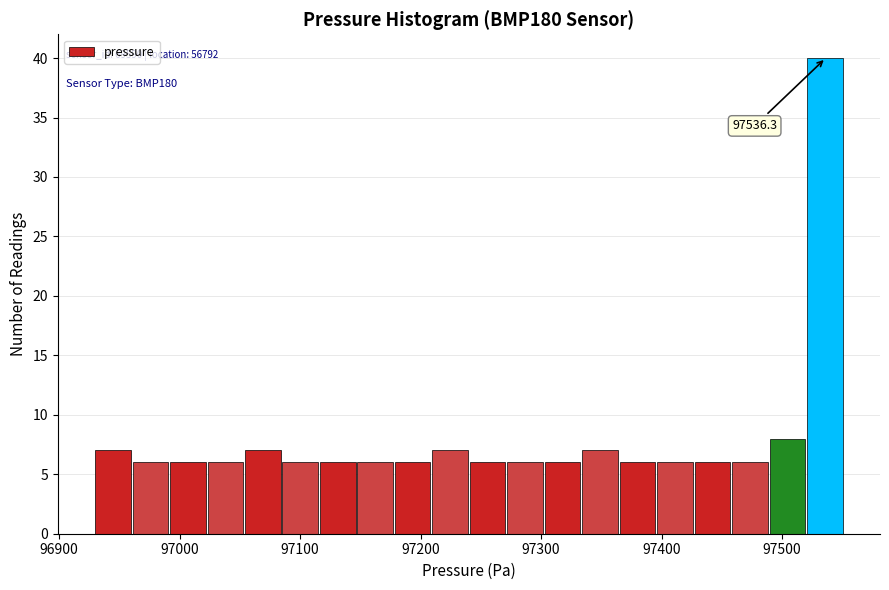

Read against the x-axis, roughly where is the centre of the tallest bar?

97540